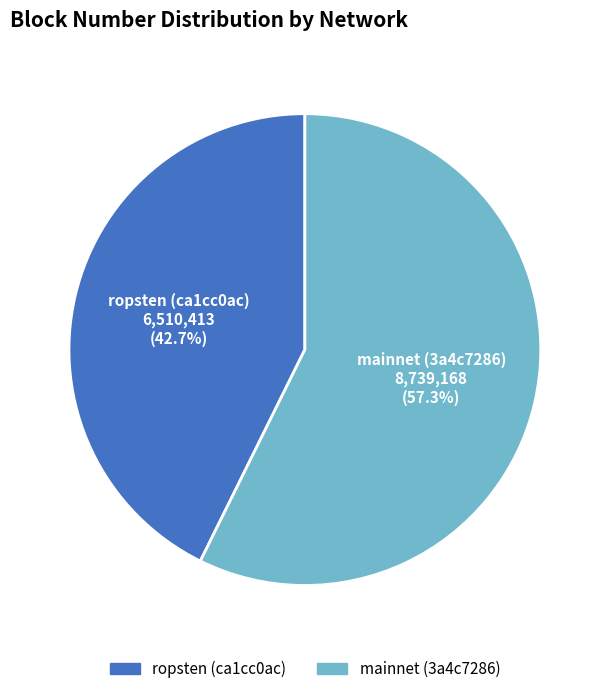

Count the number of slices in the pie.

2